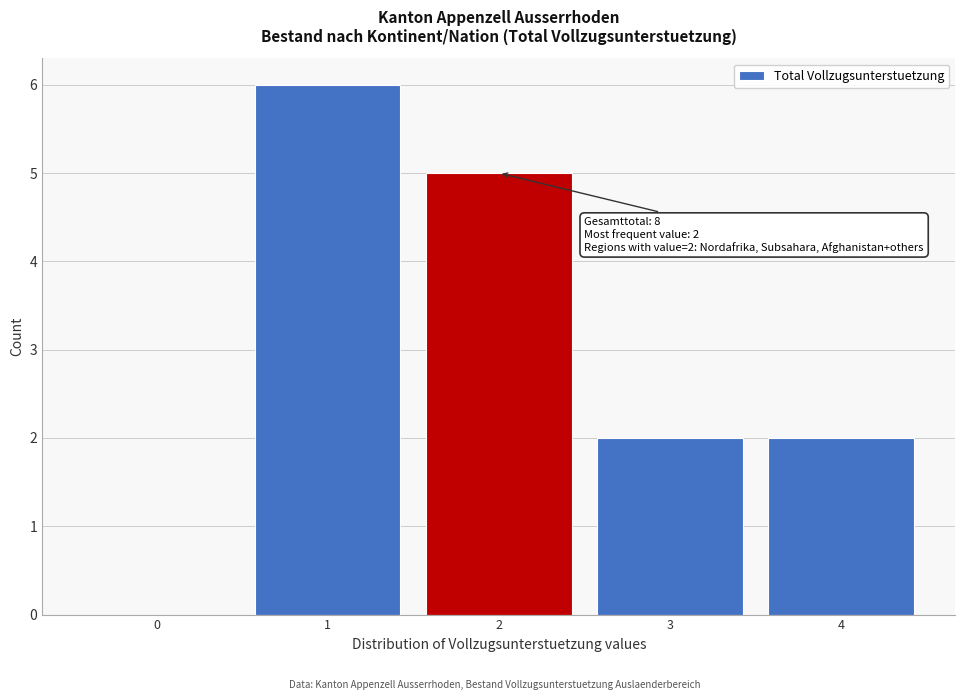

Reading right to left, transcribe all the data shown in this chart.

4=2	3=2	2=5	1=6	0=0